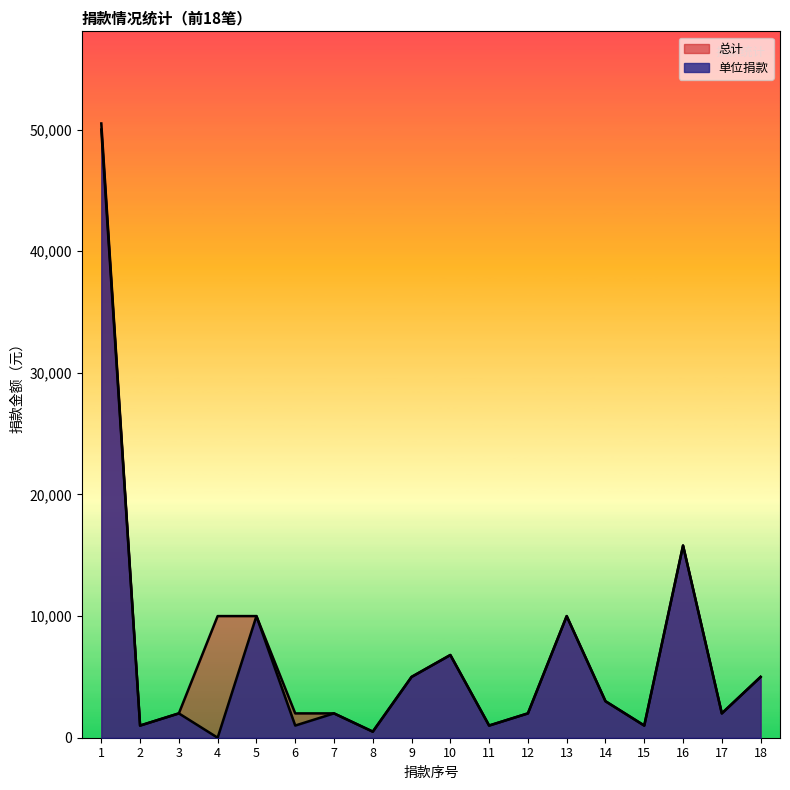

At which label is 单位捐款 closest to 25000?

16